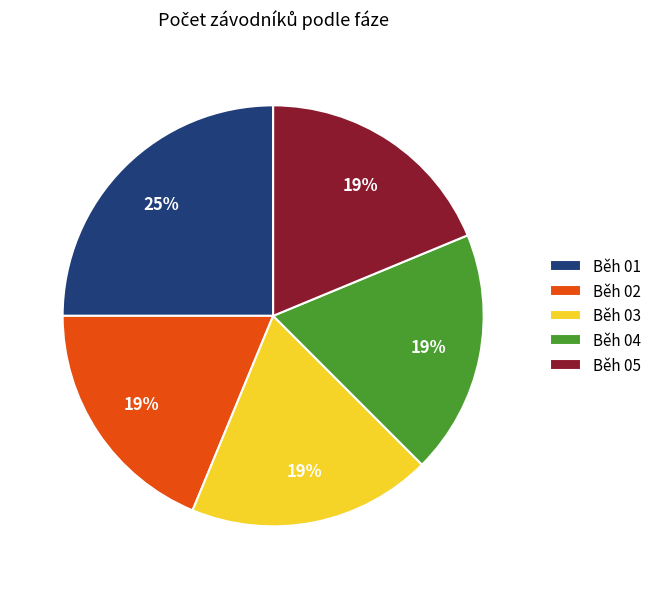

Between Běh 01 and Běh 02, which is larger?

Běh 01